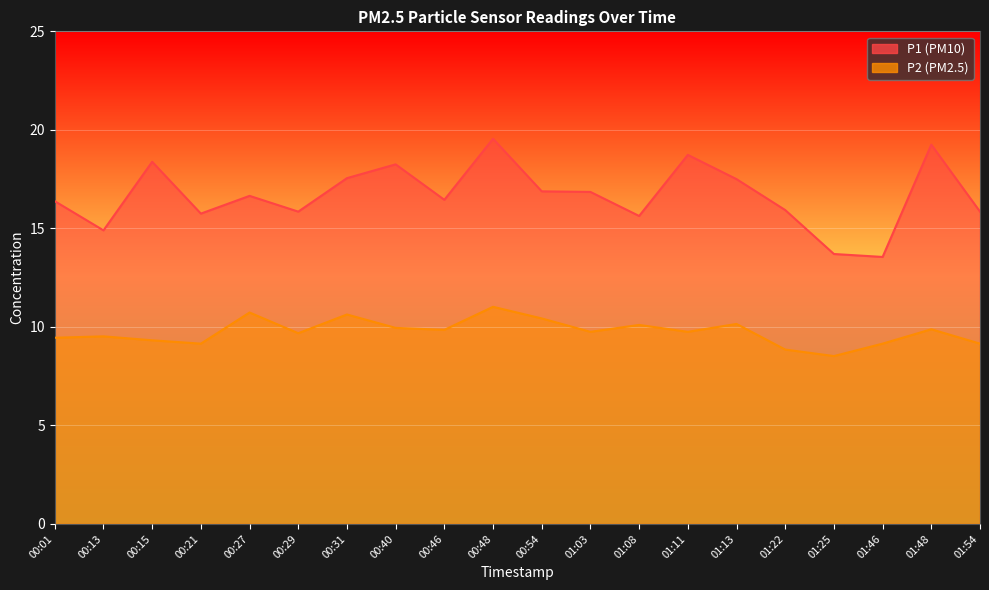

Which category has the highest value across all series?

00:48